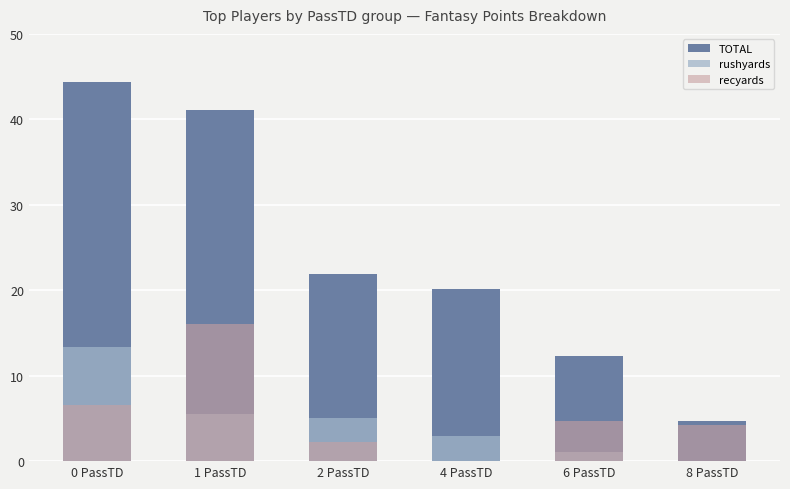

What are all the series names shown in the legend?

TOTAL, rushyards, recyards